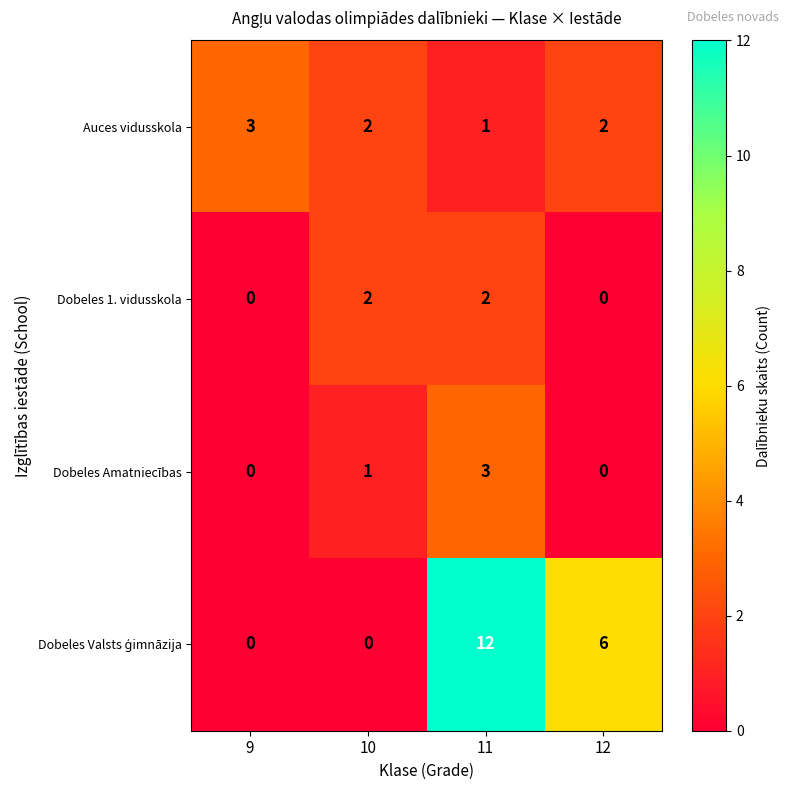

Between 9 and 10, which series saw the biggest shift?

Dobeles 1. vidusskola